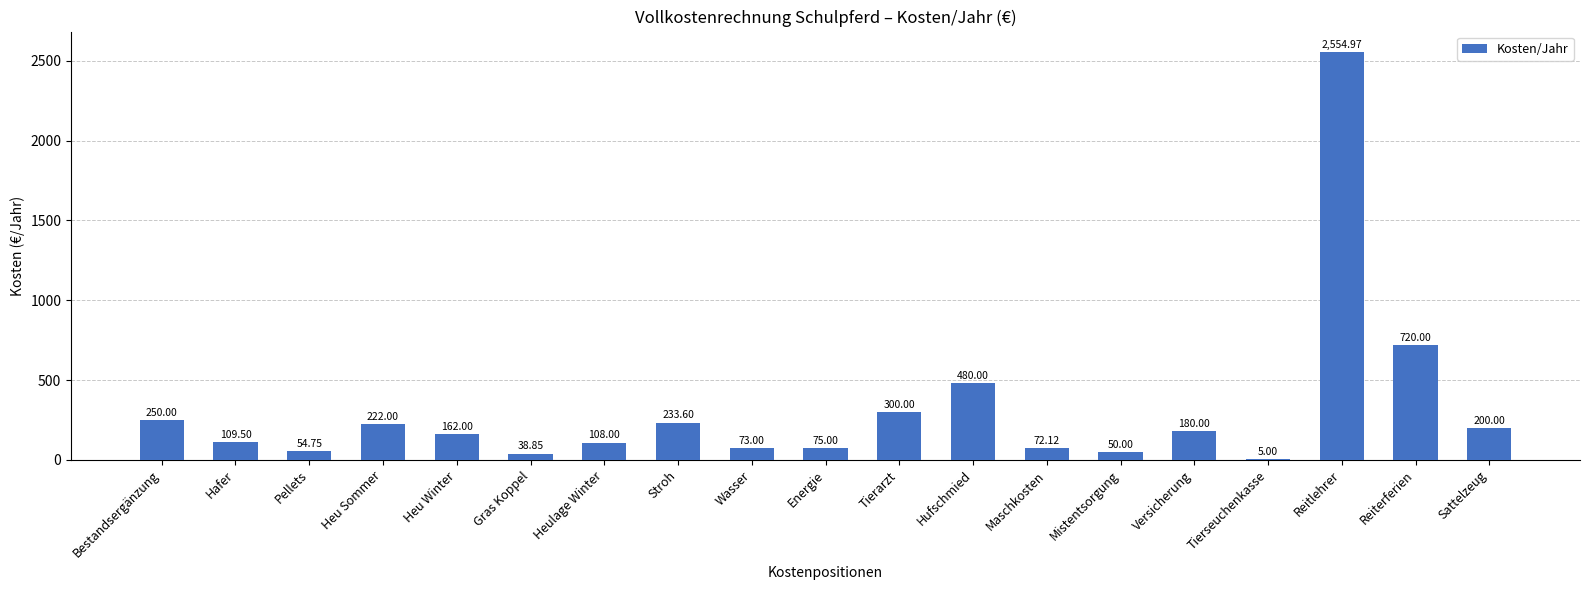

What is the sum of all values?

5888.8